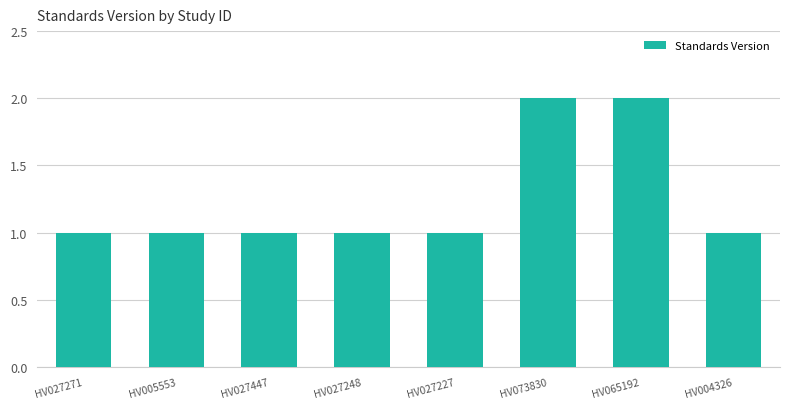

The value at HV073830 is 2. True or false?

True